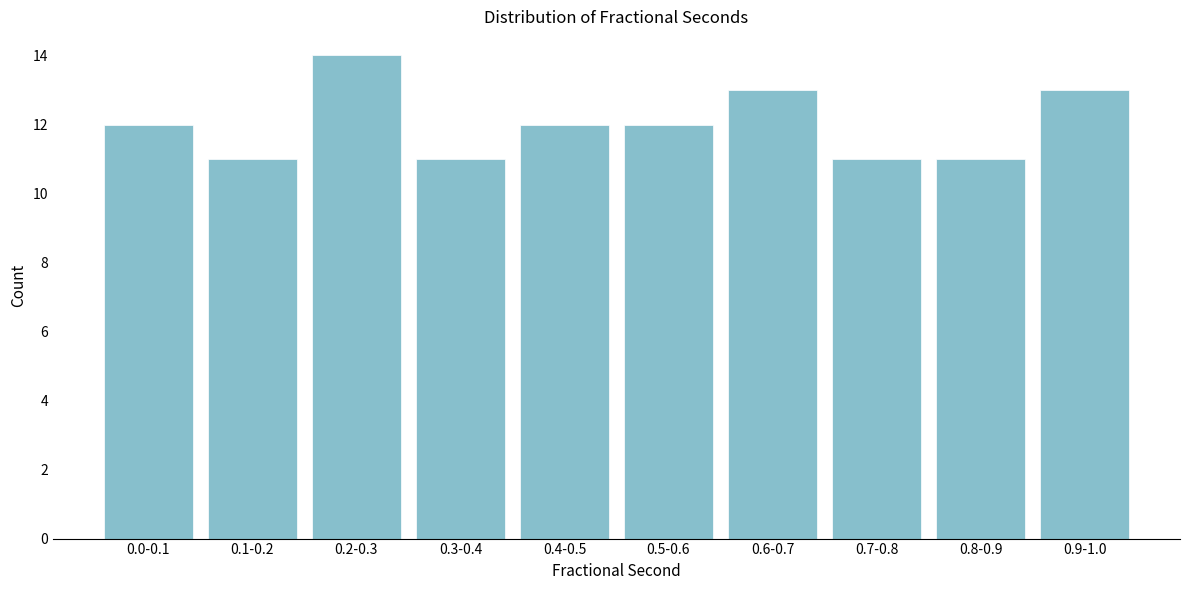

Reading left to right, list all the values displayed in this chart.

12	11	14	11	12	12	13	11	11	13